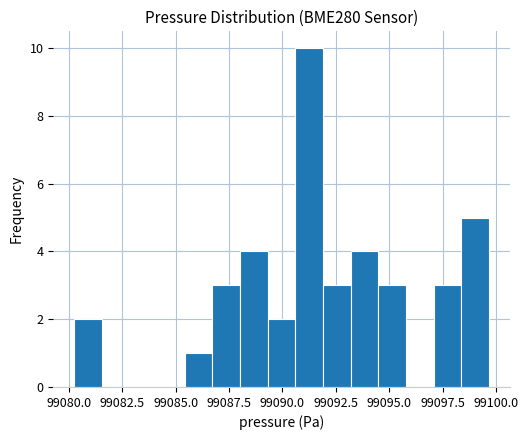

Around what value on the x-axis is the tallest bar? Give the approximate position of its centre, as read against the axis.

99091.0